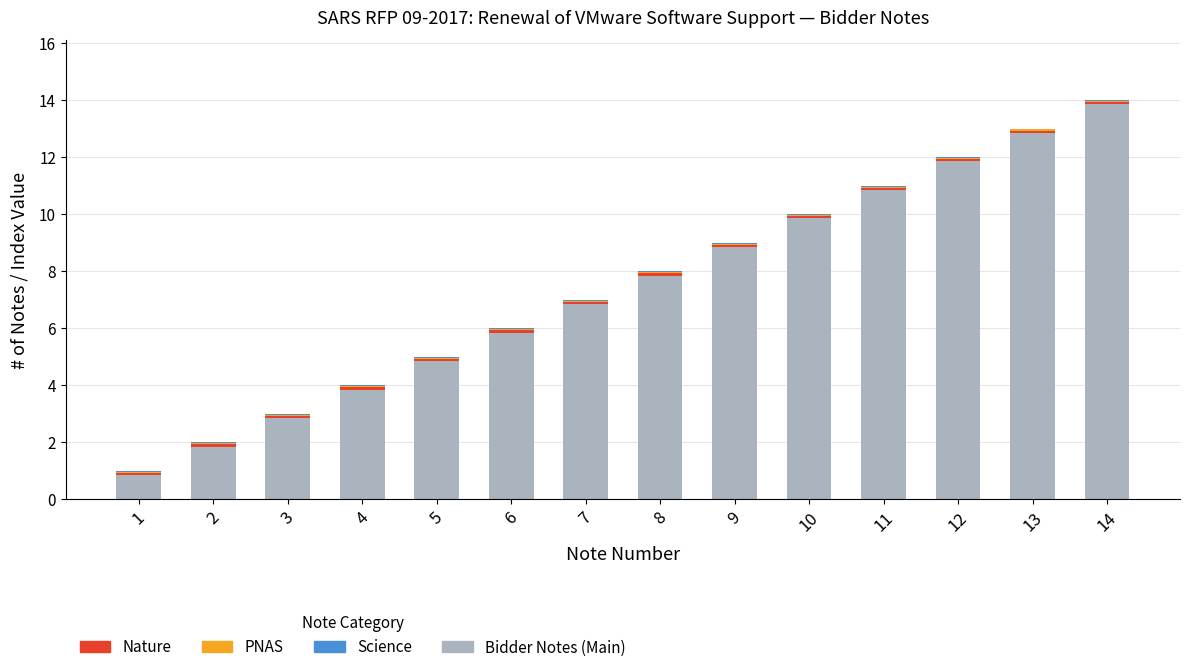

True or false: Bidder Notes (Main) has a value of 10.8 at 11.

True